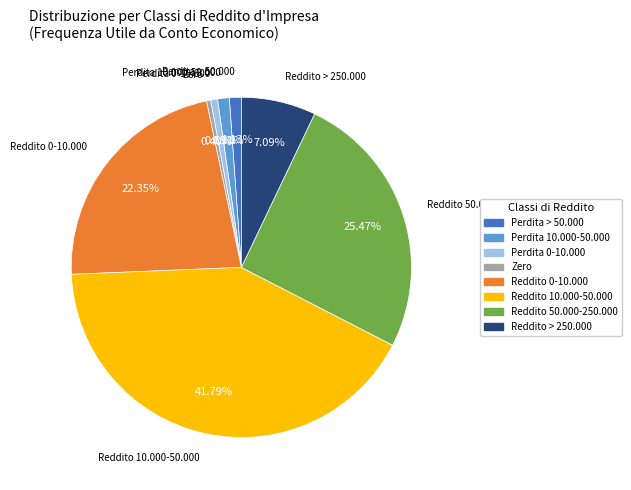

Is there any slice that represents more than half of the pie?

No